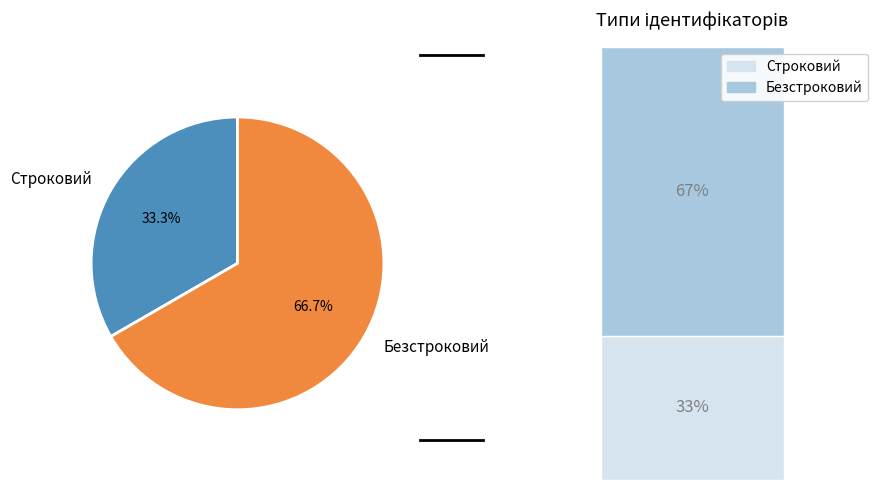

What percentage do Строковий and Безстроковий together represent?

100.0%